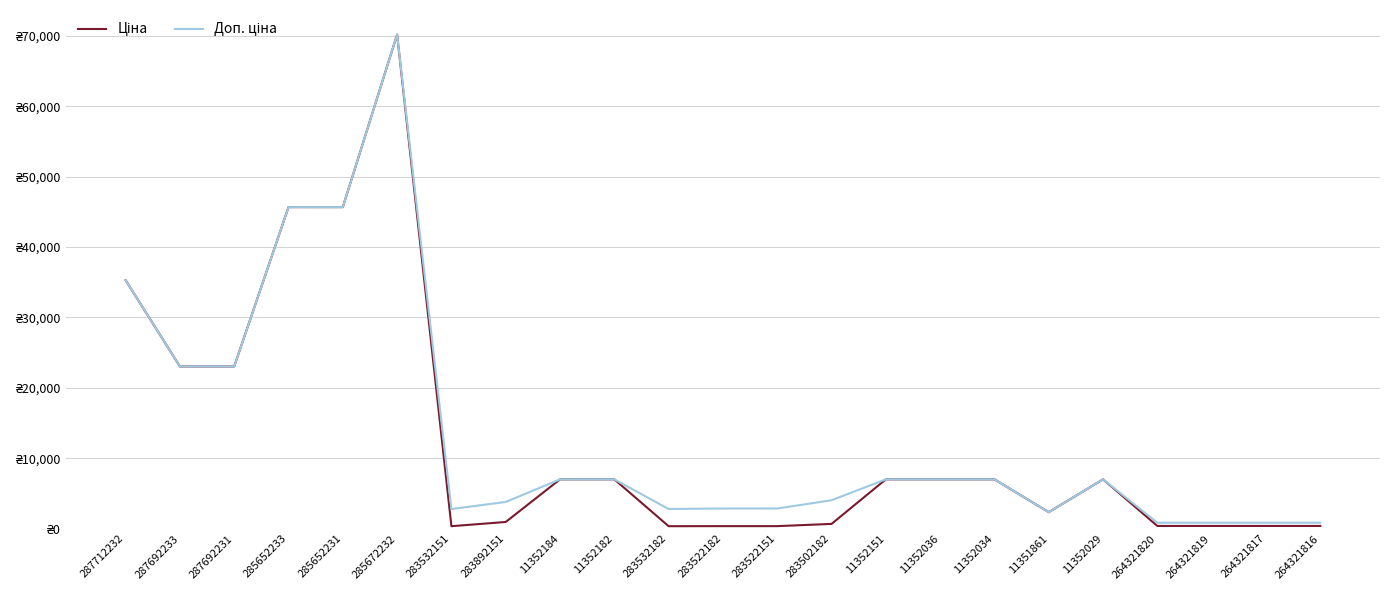

Is this an area chart (filled region under the line)?

No